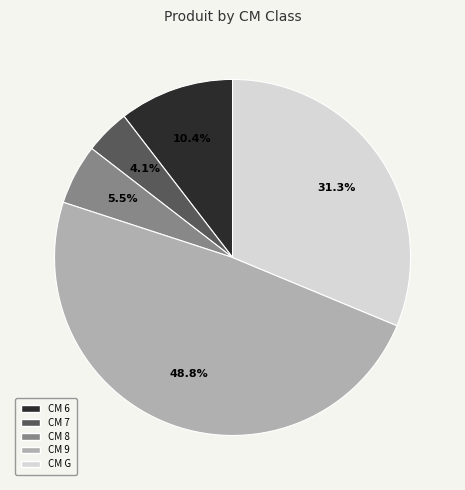

What percentage do CM 7 and CM 8 together represent?

9.6%